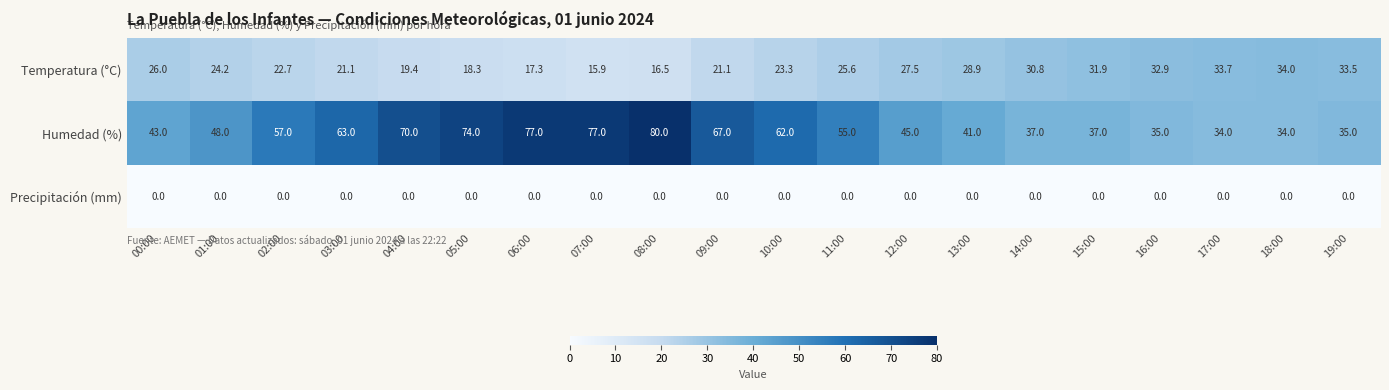

Which series has the largest range (max minus min)?

Humedad (%)